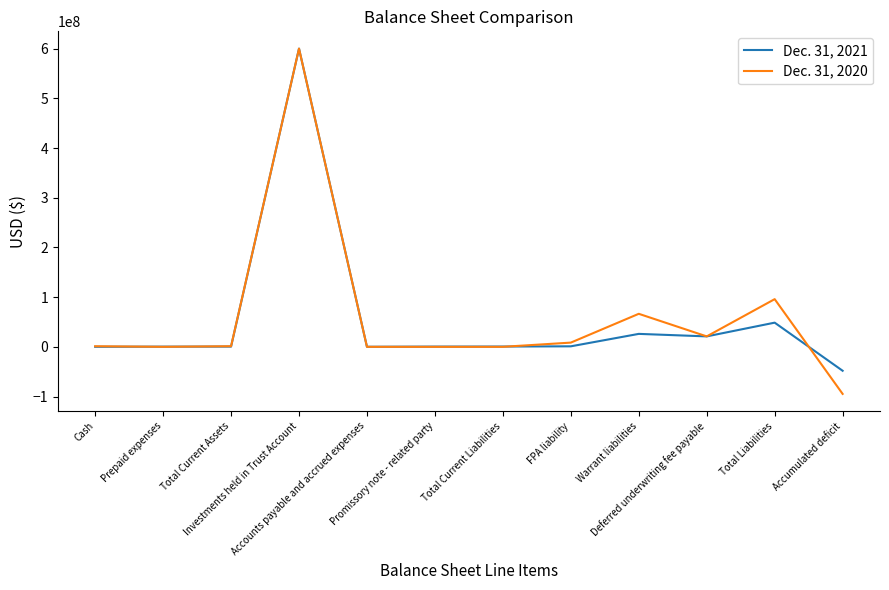

What is the maximum value shown in the chart?

600046438